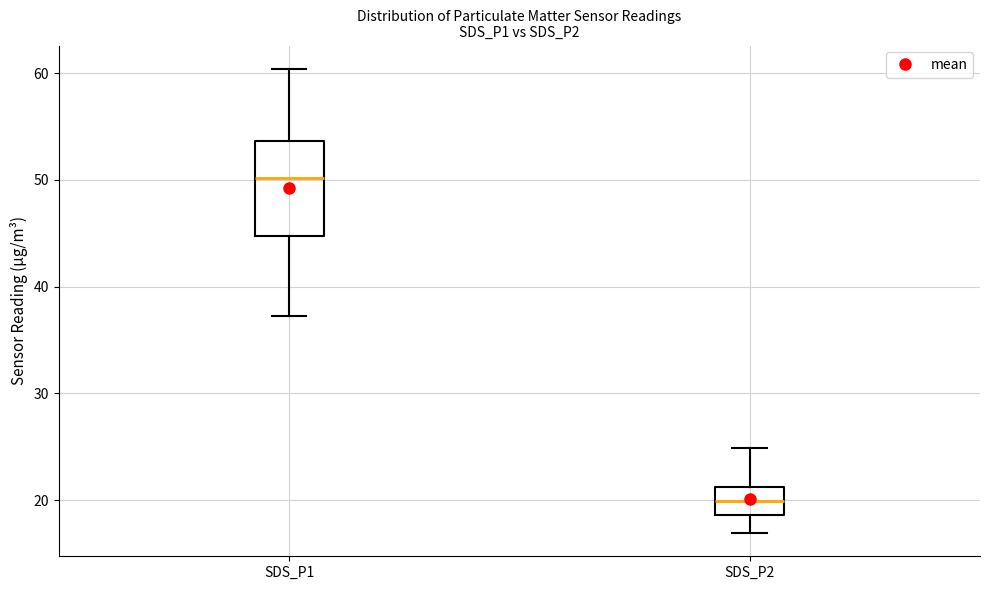

Reading left to right, read every box against the y-axis: the position of its median line, the range the box covers, and the ends of its whiskers. The values are not printed on the chart, so give them approximately, as read against the axis.

SDS_P1: median 50, box 45 to 54, whiskers 37 to 60
SDS_P2: median 20, box 19 to 21, whiskers 17 to 25